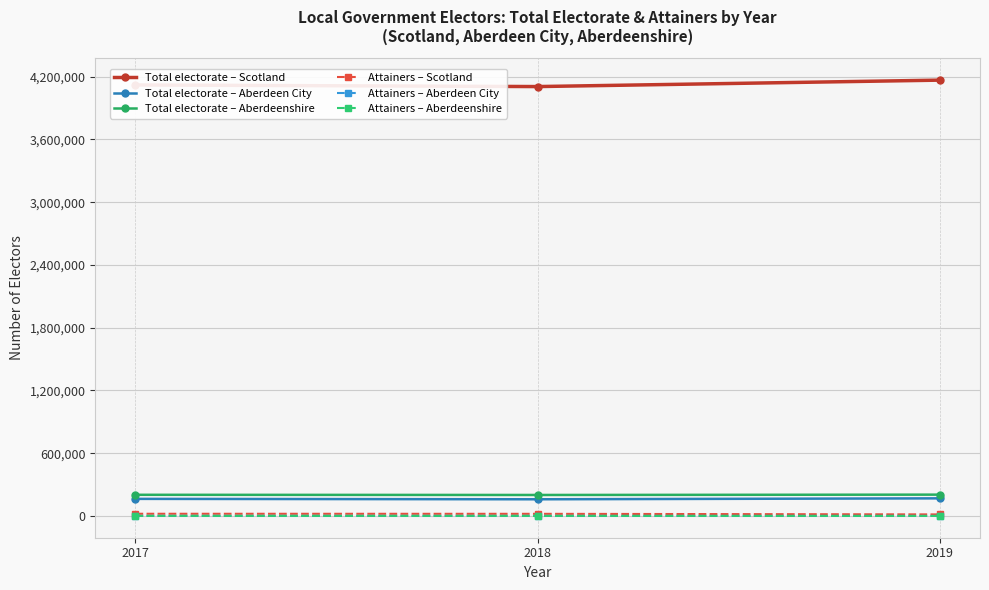

Does the chart display data point markers on the line(s)?

Yes